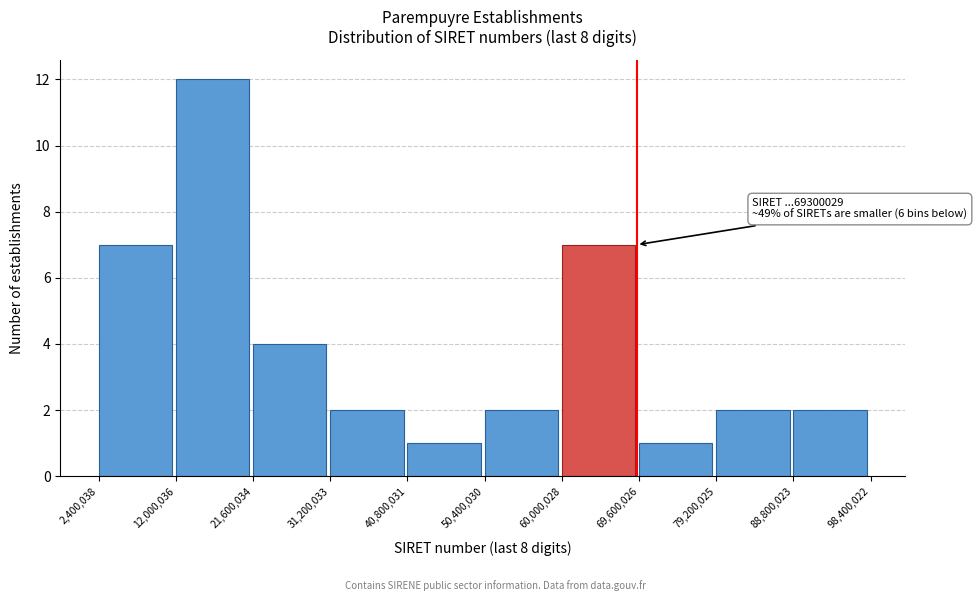

Which range on the x-axis has the tallest bar?

12,000,036 to 21,600,034